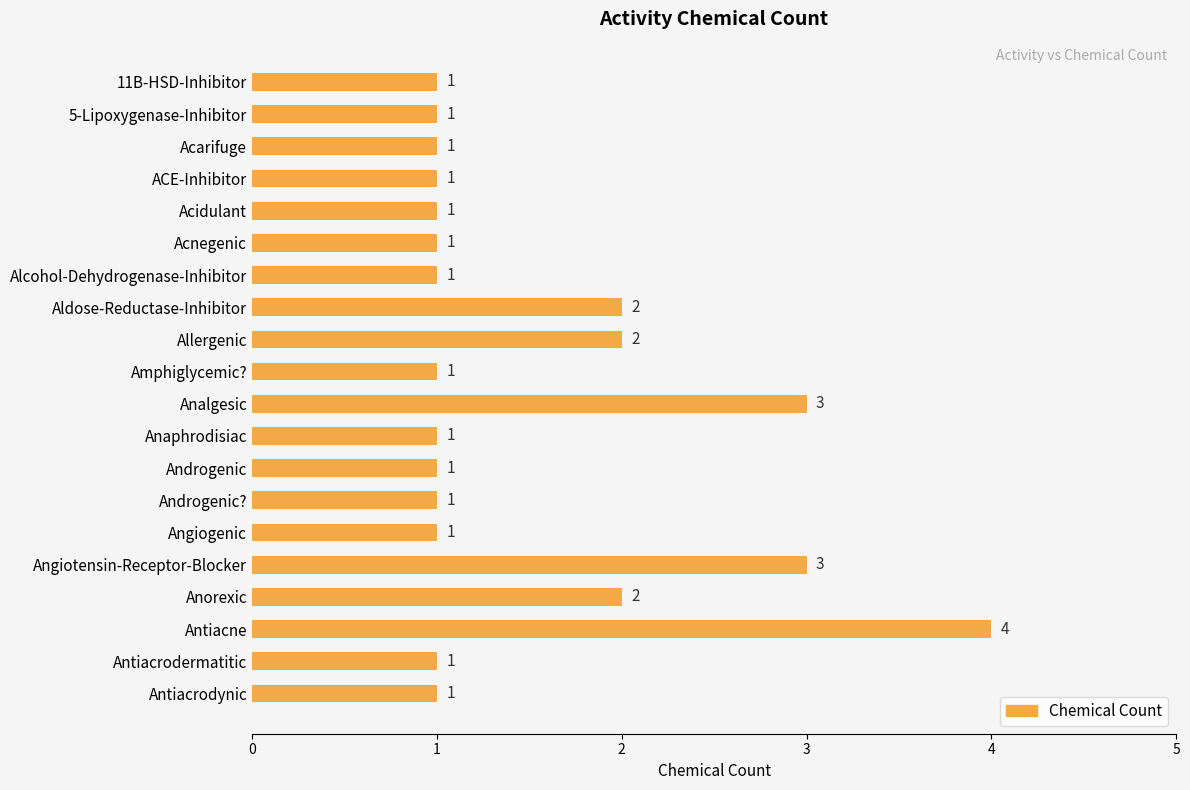

Reading top to bottom, what are all the values shown in this chart?

11B-HSD-Inhibitor=1	5-Lipoxygenase-Inhibitor=1	Acarifuge=1	ACE-Inhibitor=1	Acidulant=1	Acnegenic=1	Alcohol-Dehydrogenase-Inhibitor=1	Aldose-Reductase-Inhibitor=2	Allergenic=2	Amphiglycemic?=1	Analgesic=3	Anaphrodisiac=1	Androgenic=1	Androgenic?=1	Angiogenic=1	Angiotensin-Receptor-Blocker=3	Anorexic=2	Antiacne=4	Antiacrodermatitic=1	Antiacrodynic=1